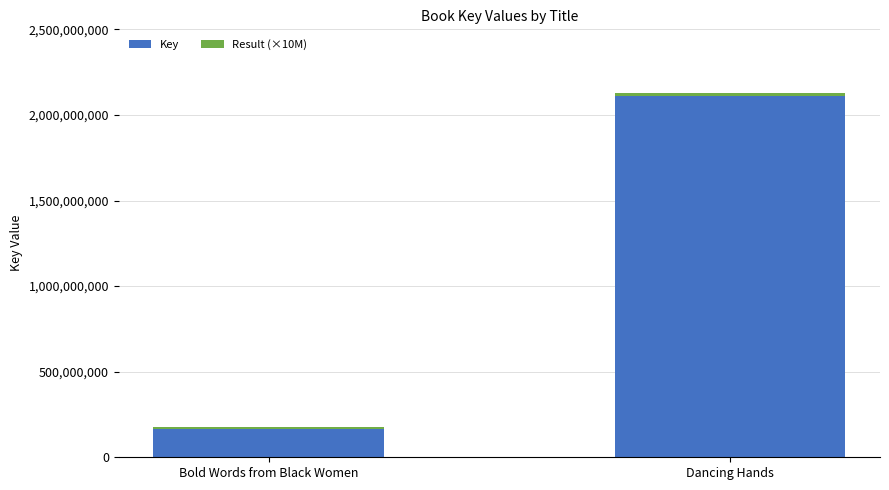

Rank the categories by Key value from highest to lowest.

Dancing Hands, Bold Words from Black Women